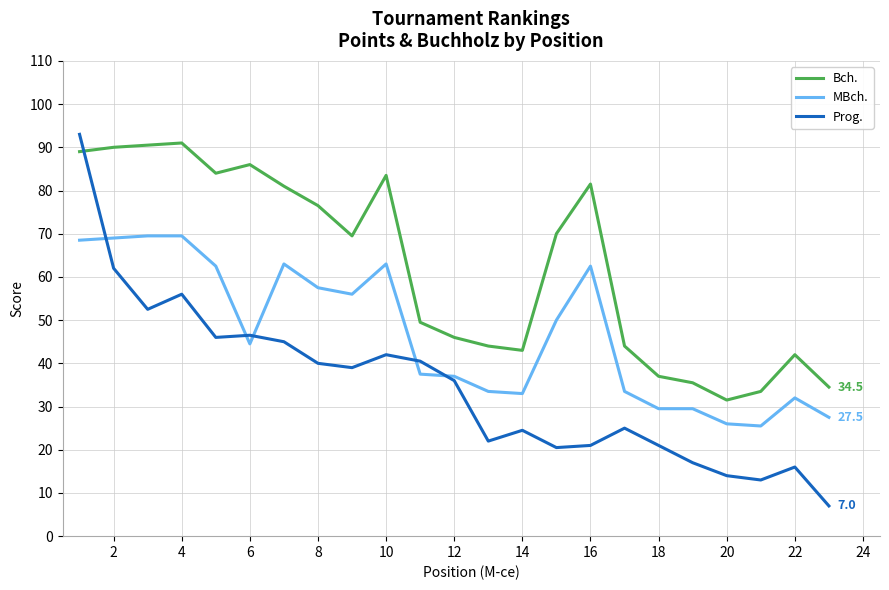

Does the chart have visible grid lines?

Yes